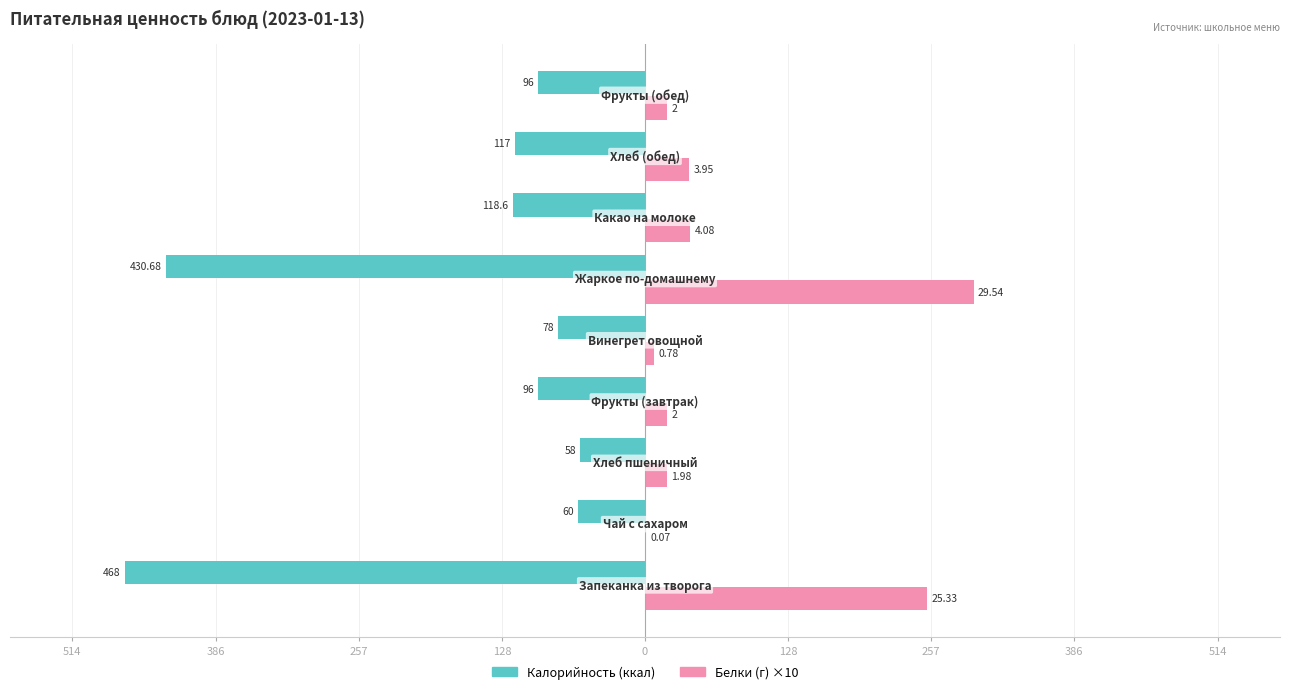

Is it true that Калорийность equals -47.0 at 257?

False